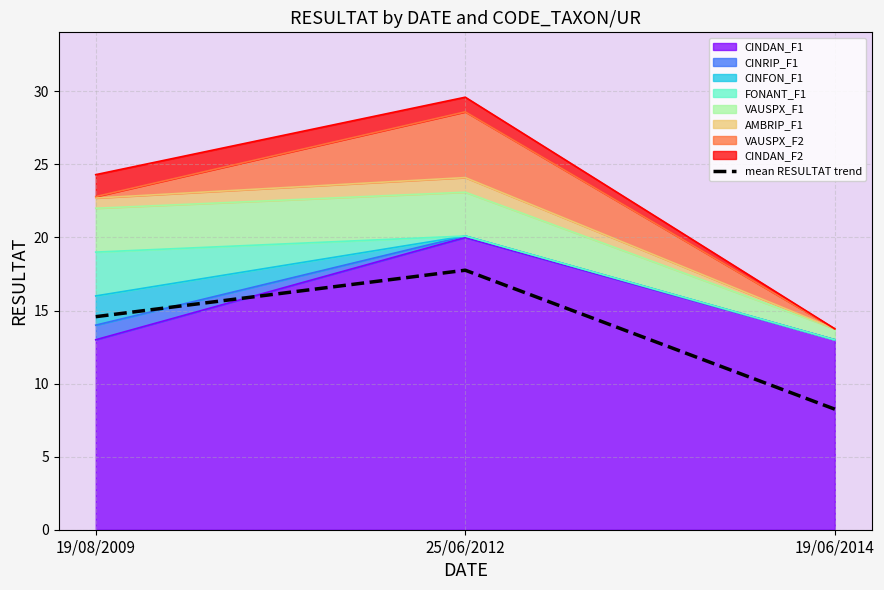

The chart shows a value of 8.2 at 19/06/2014. True or false?

True